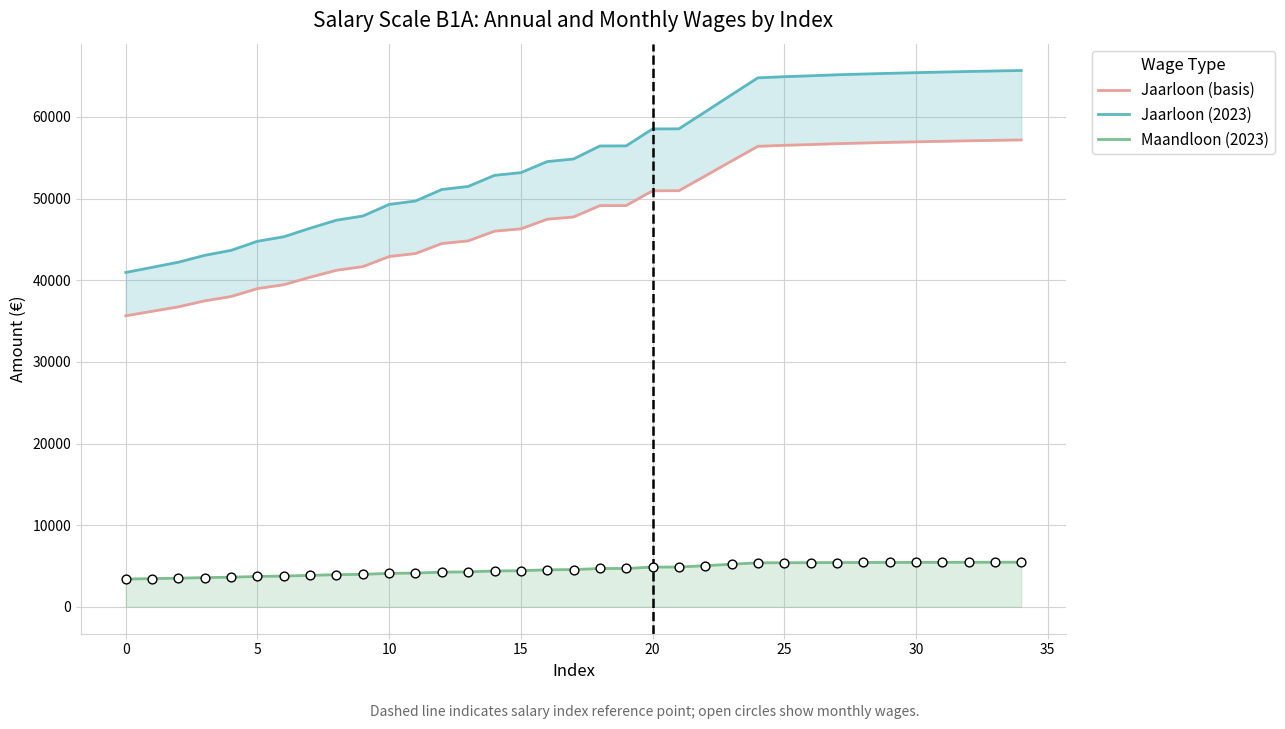

Which series reaches the maximum Y coordinate?

Jaarloon (2023)